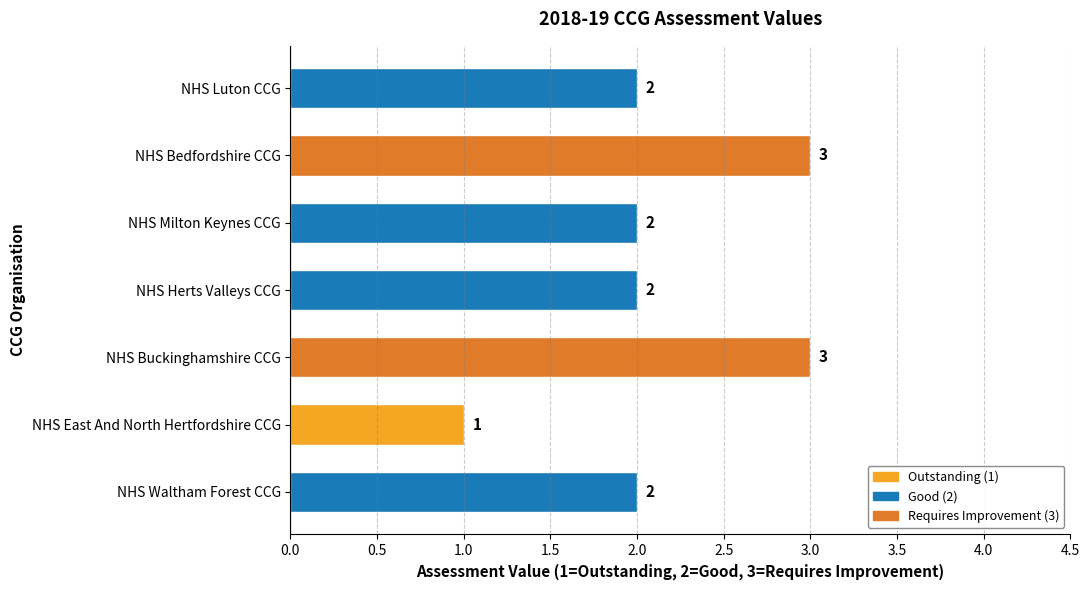

What is the sum of all values?

15